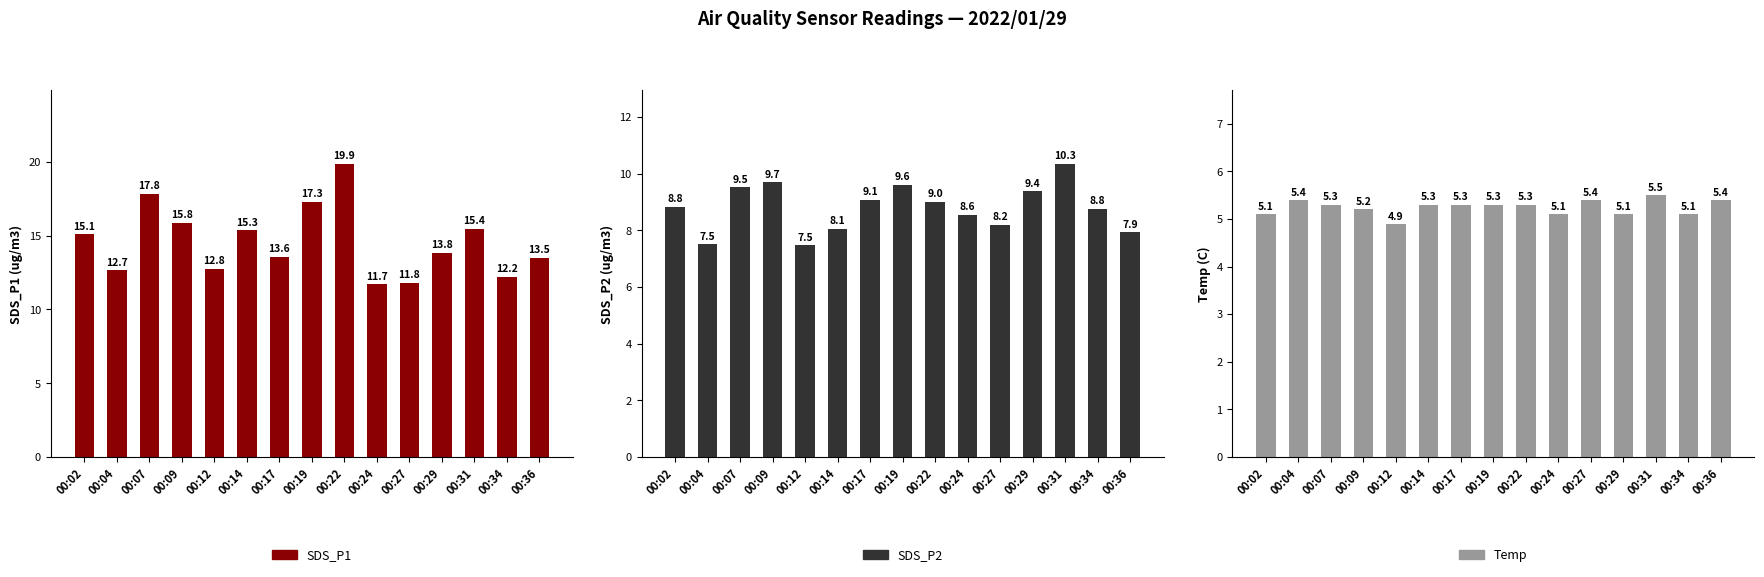

What value does the Temp series have at 00:12?

4.9